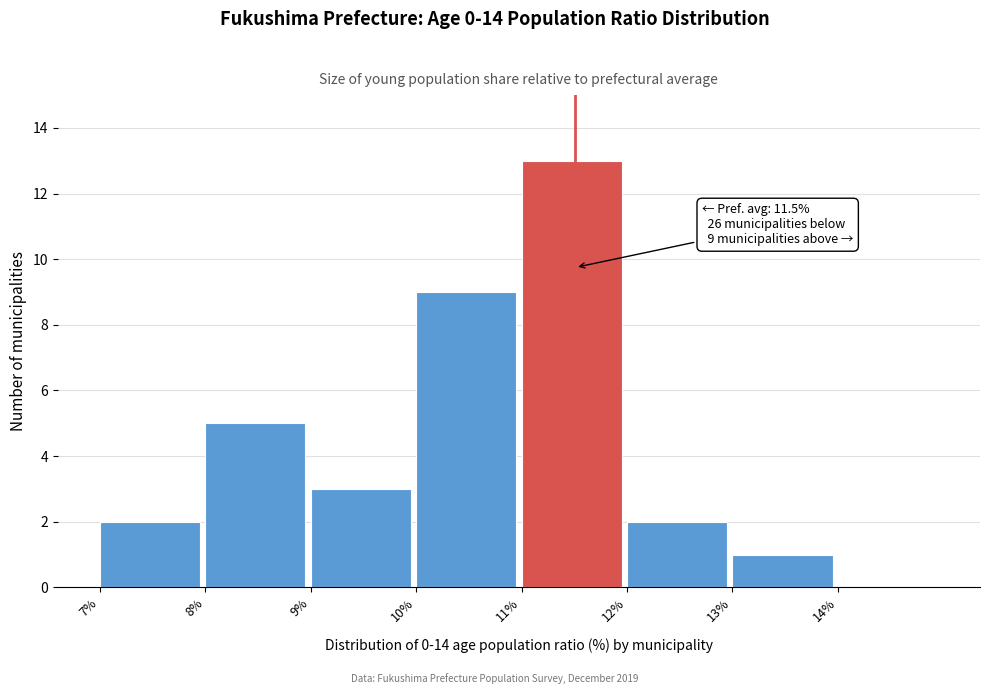

Over which range of the x-axis is the bar tallest?

11 to 12